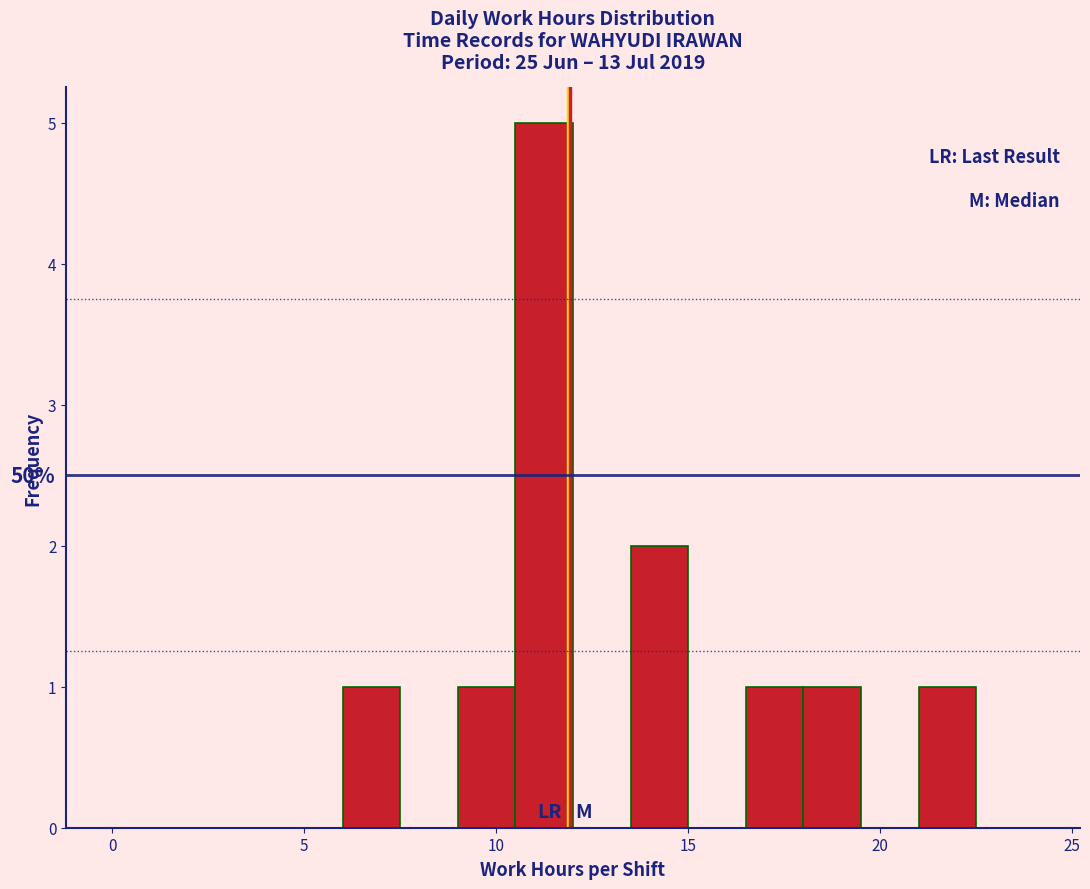

Read against the x-axis, roughly where is the centre of the tallest bar?

11.5